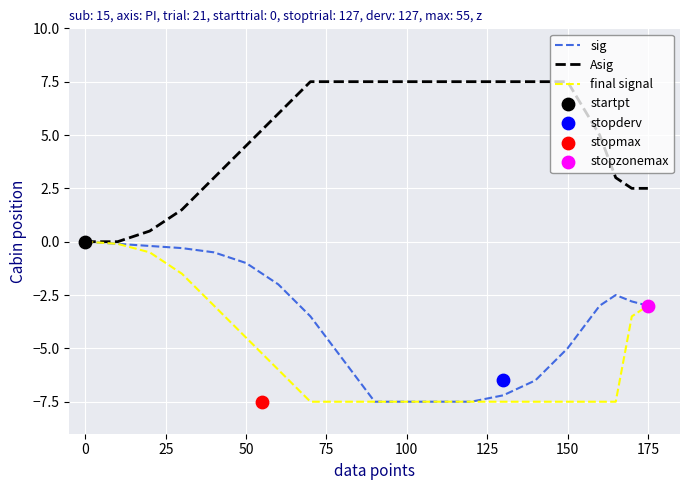

At how many categories does at least one series exceed 5?

10